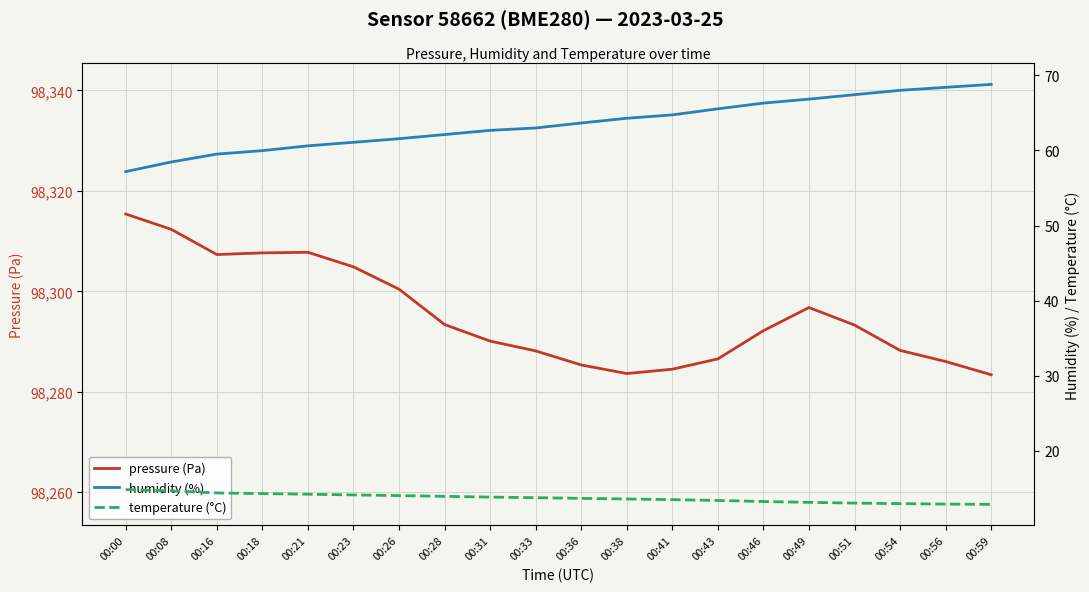

What is the maximum value for humidity (%)?

68.8